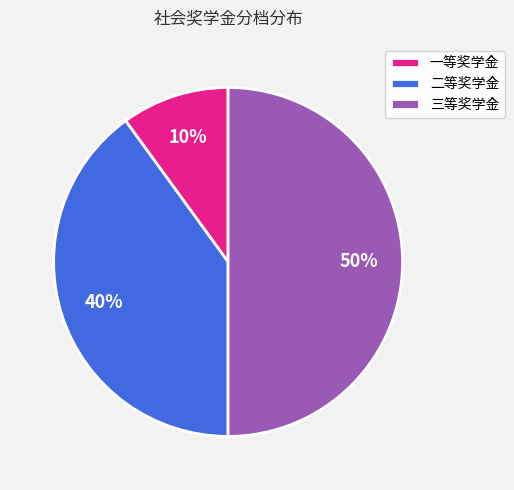

Count the number of slices in the pie.

3